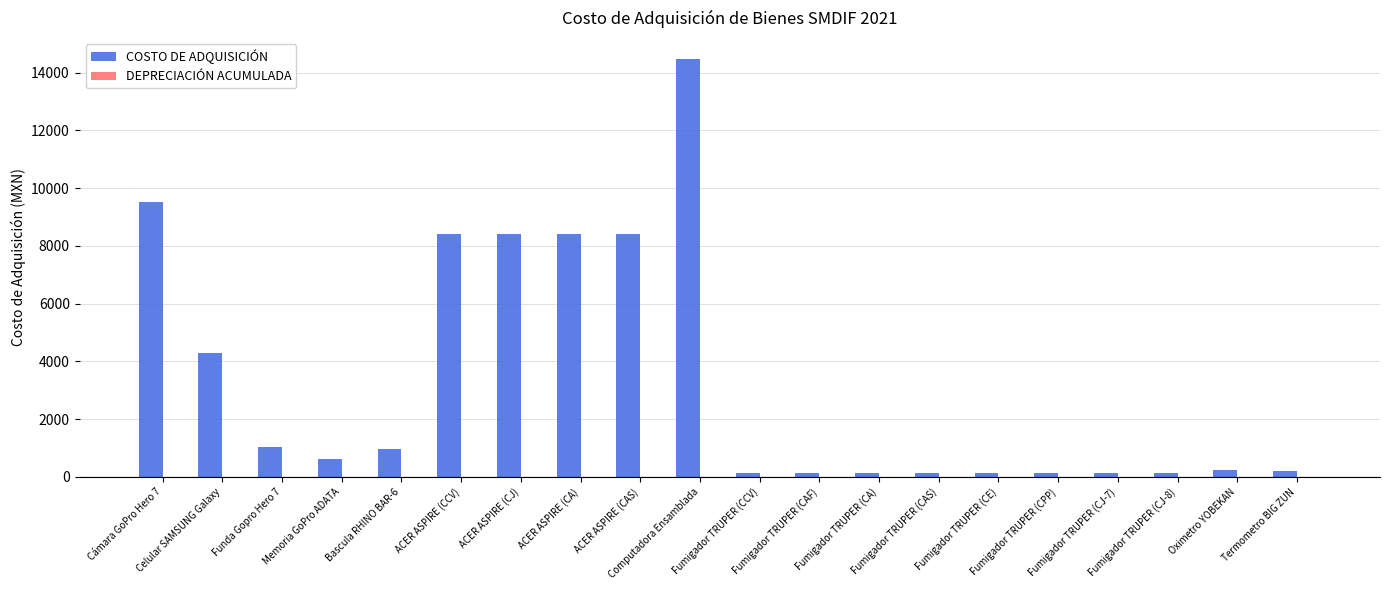

What is the difference between the maximum and minimum values?

14336.9